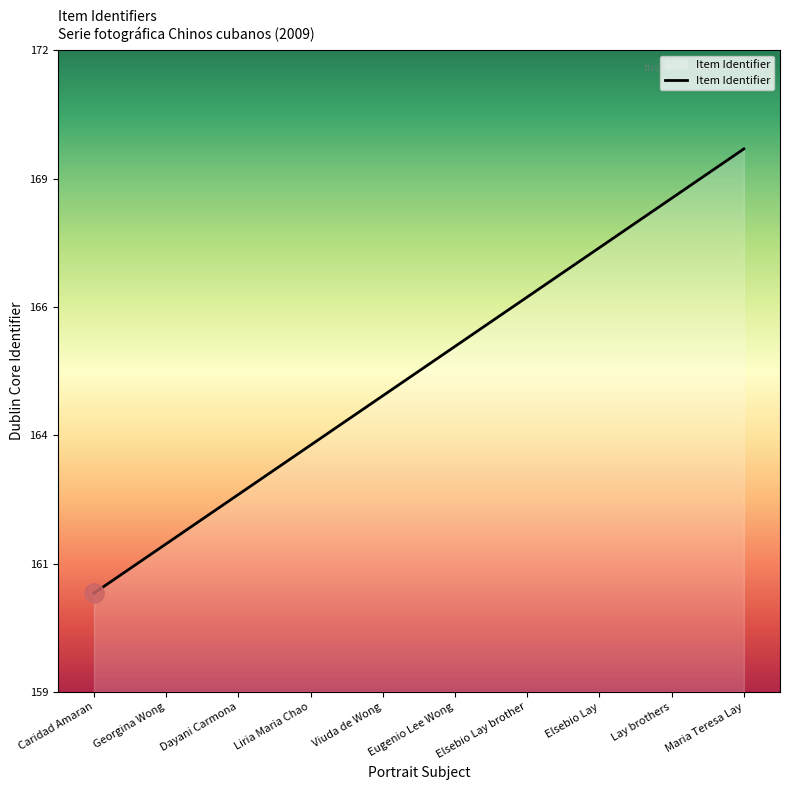

What is the sum of the values at Elsebio Lay brother and Liria Maria Chao?

331